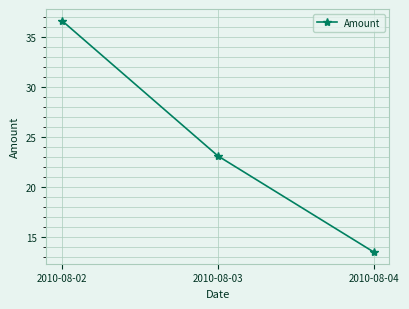

Is it true that the value at 2010-08-04 is 13.5?

True